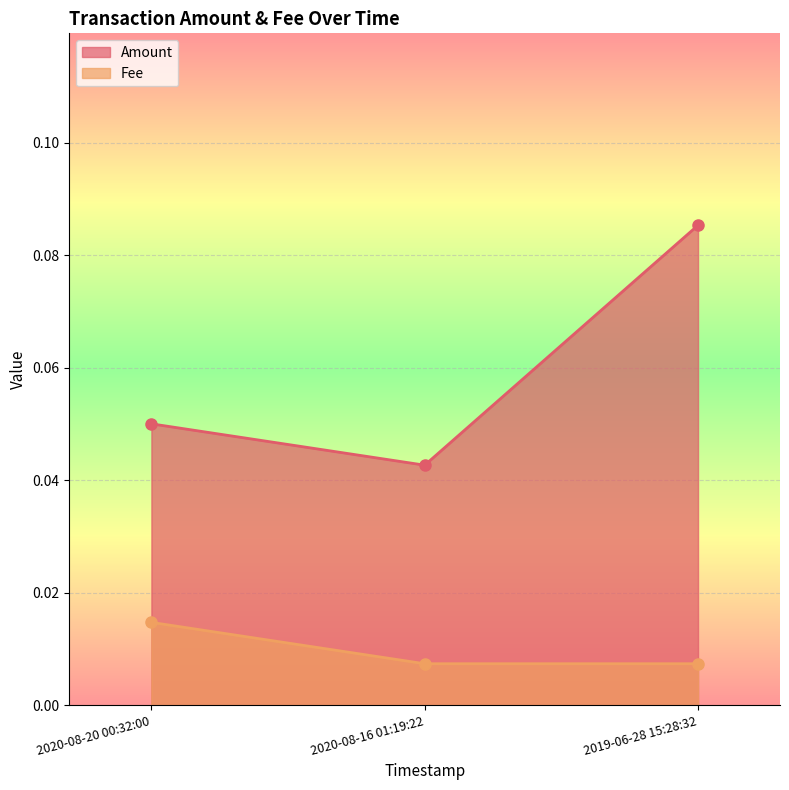

Is the value of Amount at 2020-08-20 00:32:00 greater than the value of Fee at 2020-08-20 00:32:00?

Yes